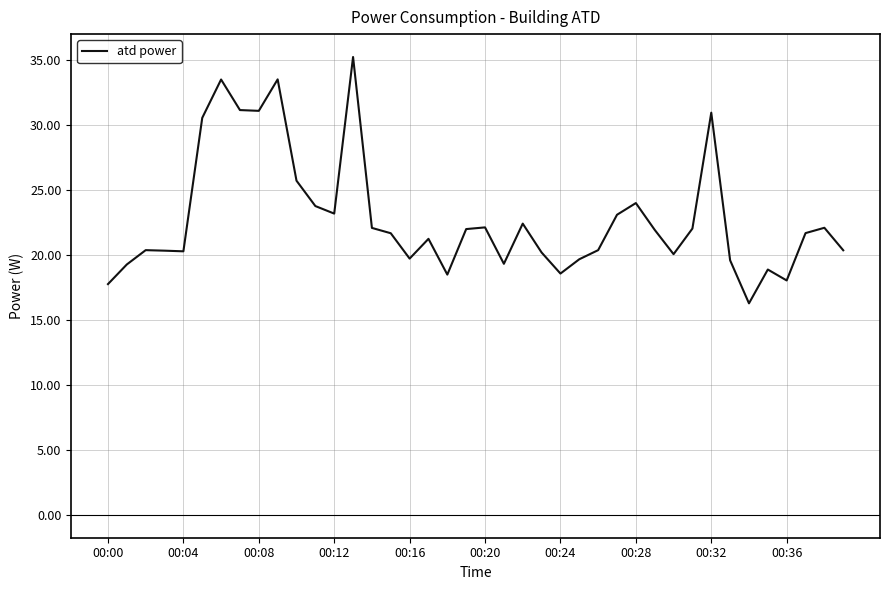

What is the greatest value displayed?

35.2